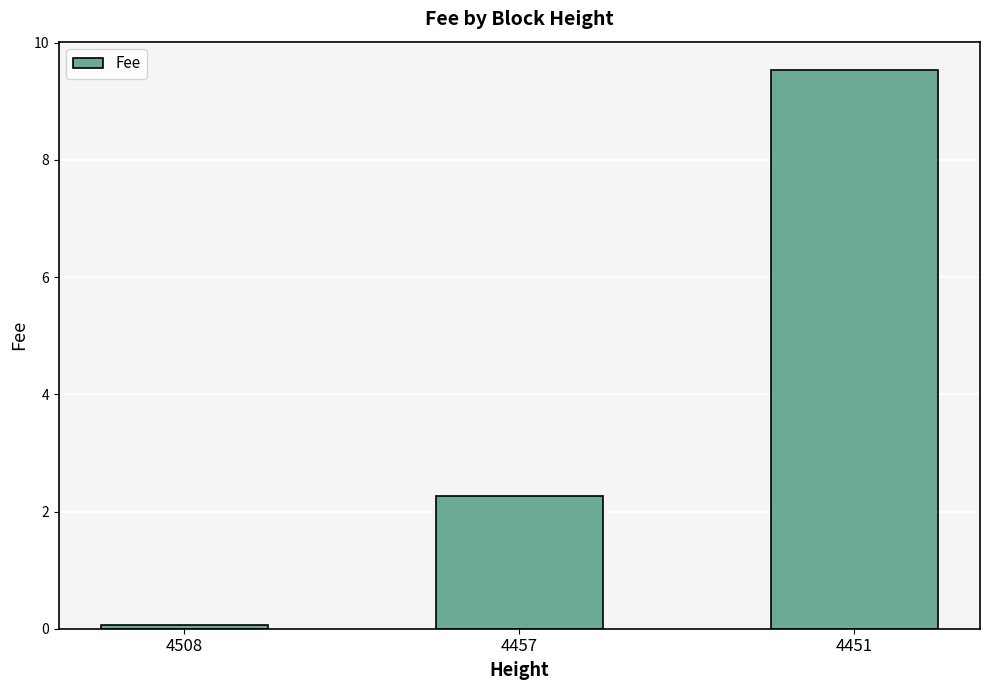

What is the approximate value at 4508?

0.1